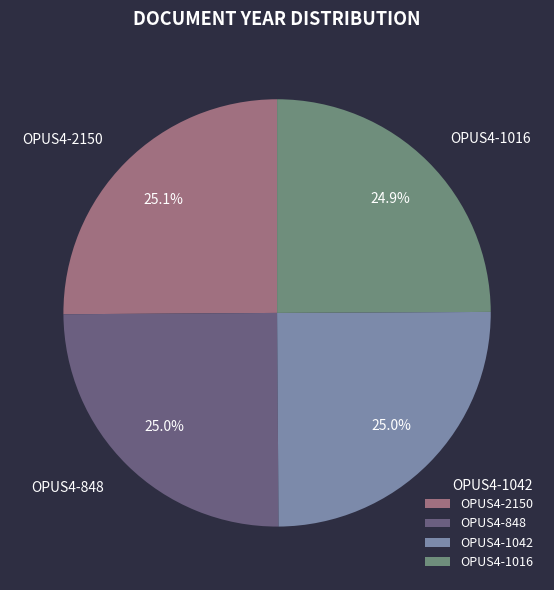

What percentage is the OPUS4-848 slice, to the nearest percent?

25%